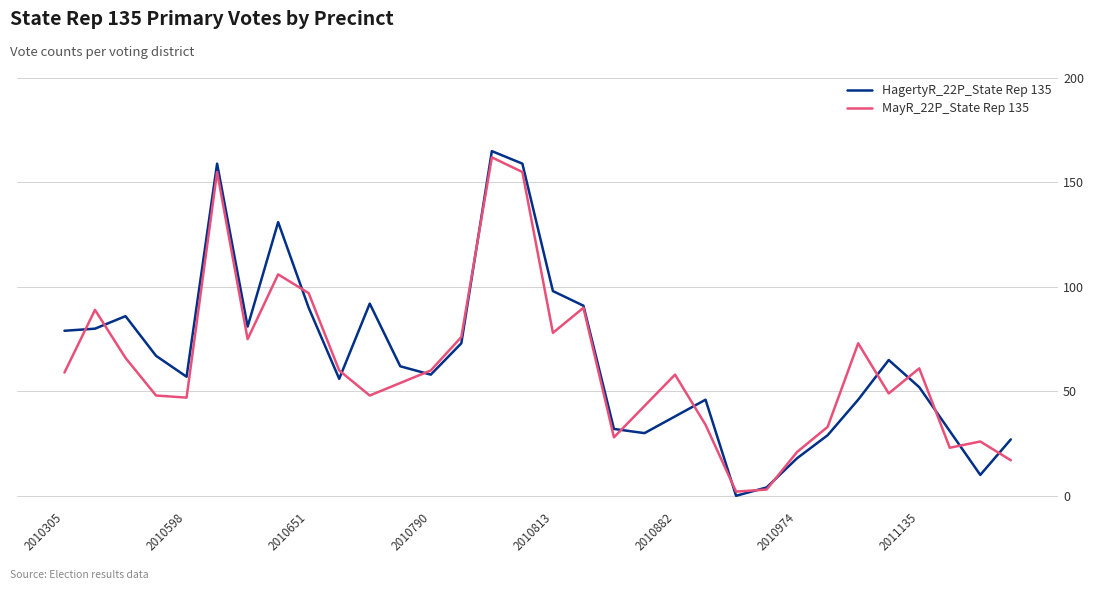

How many distinct data groups are displayed?

2